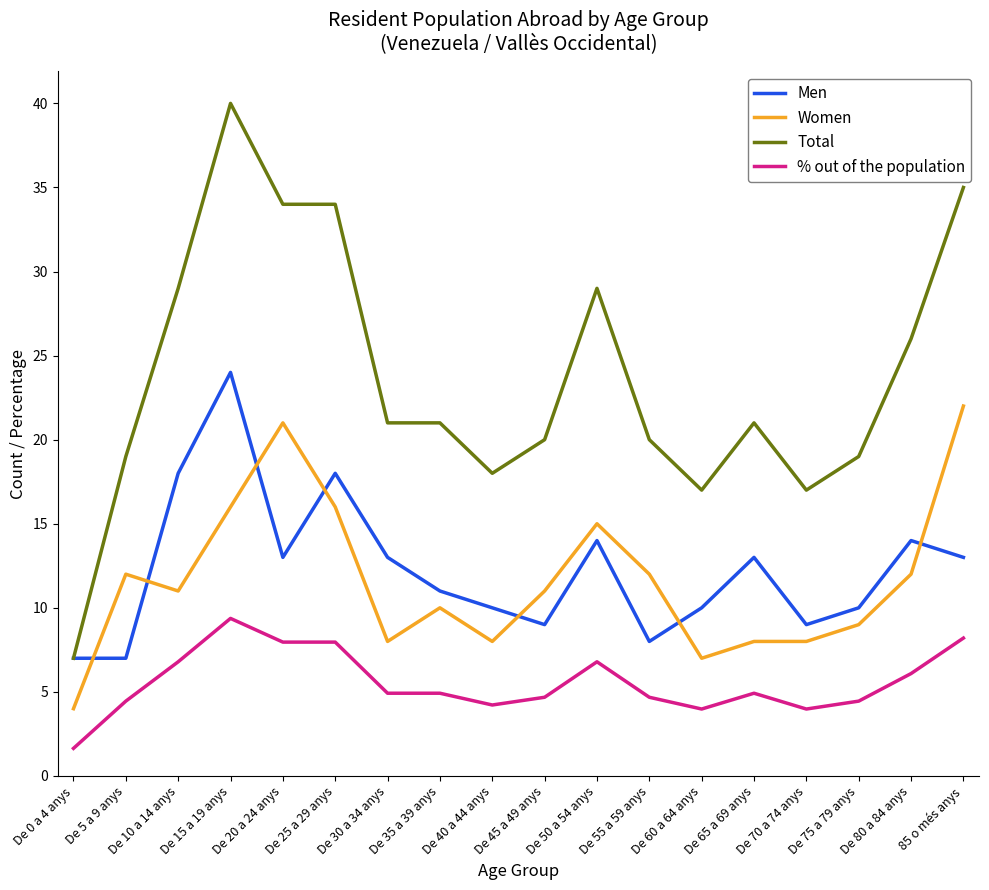

What are all the series names shown in the legend?

Men, Women, Total, % out of the population